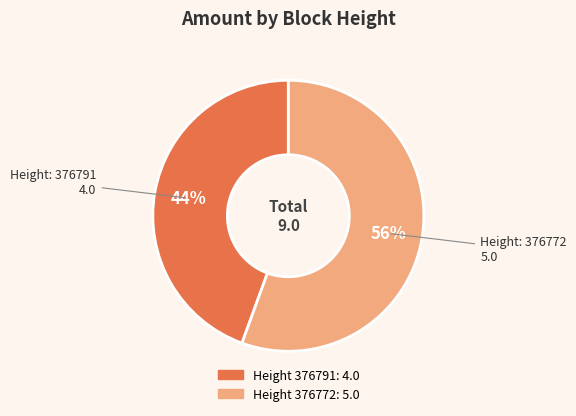

How many slices are in this pie chart?

2